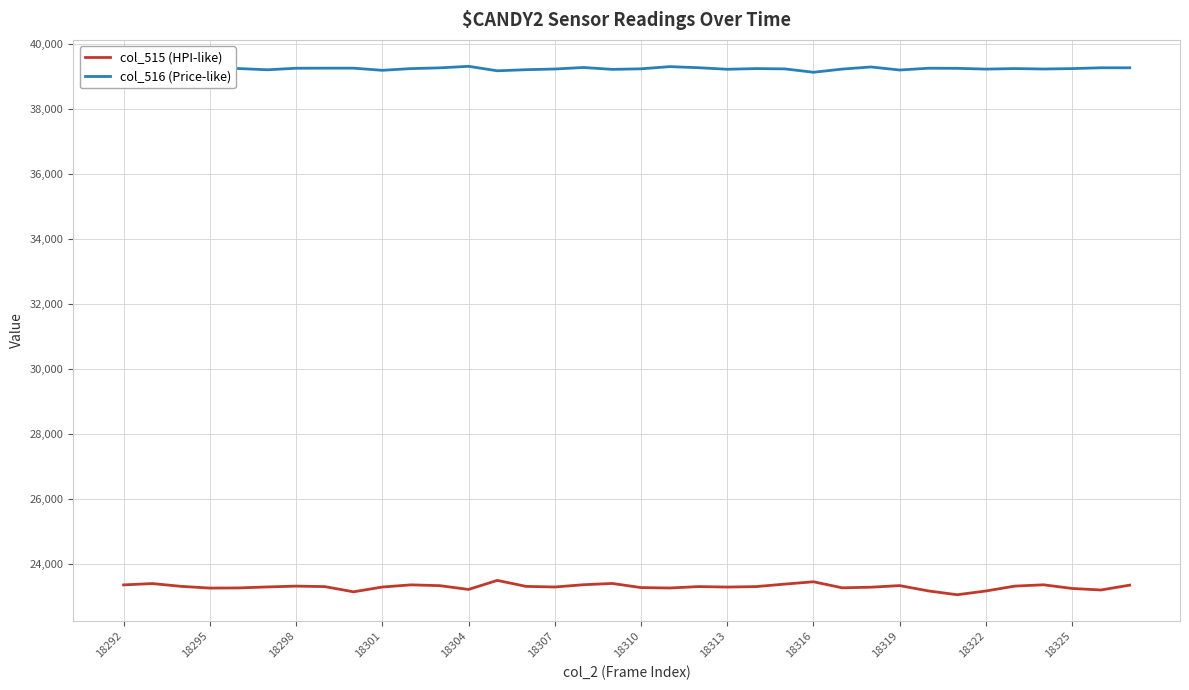

Rank the series by their maximum value, from highest to lowest.

col_516 (Price-like), col_515 (HPI-like)